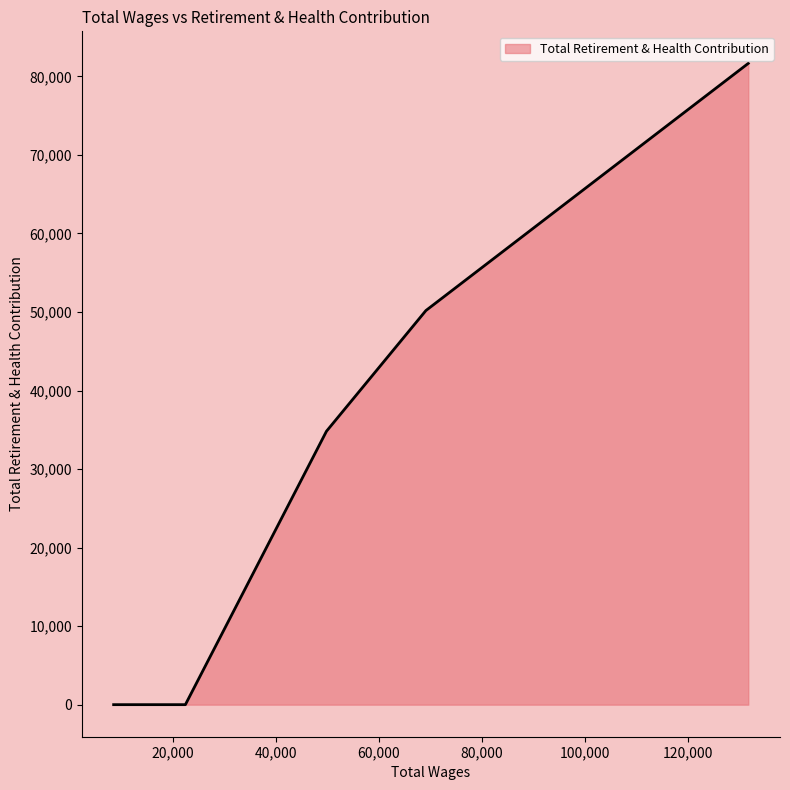

Which category has the lowest value across all series?

22439.0